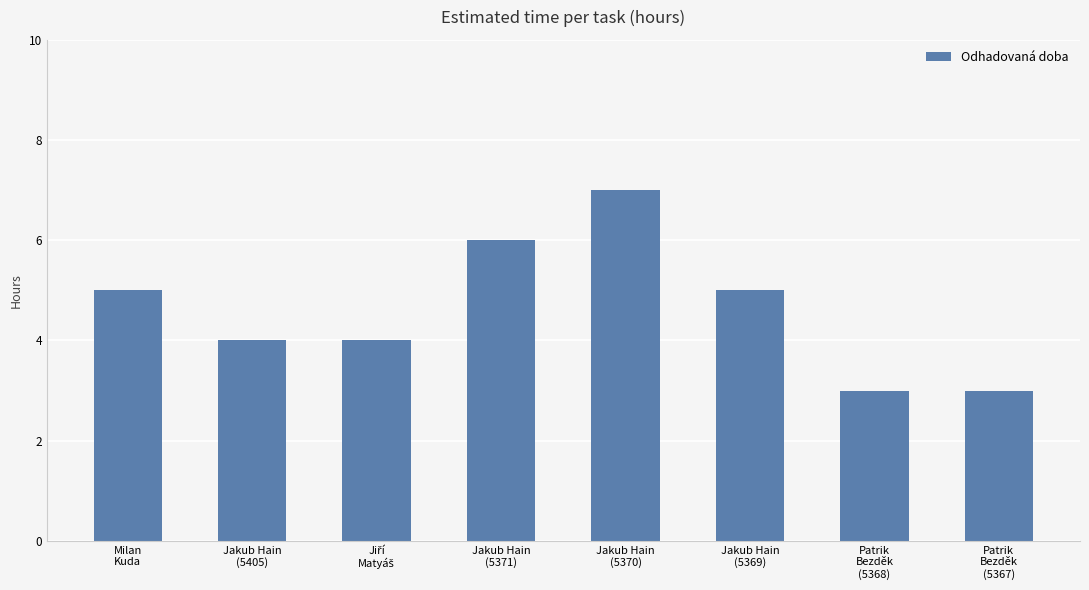

What is the minimum value shown in the chart?

3